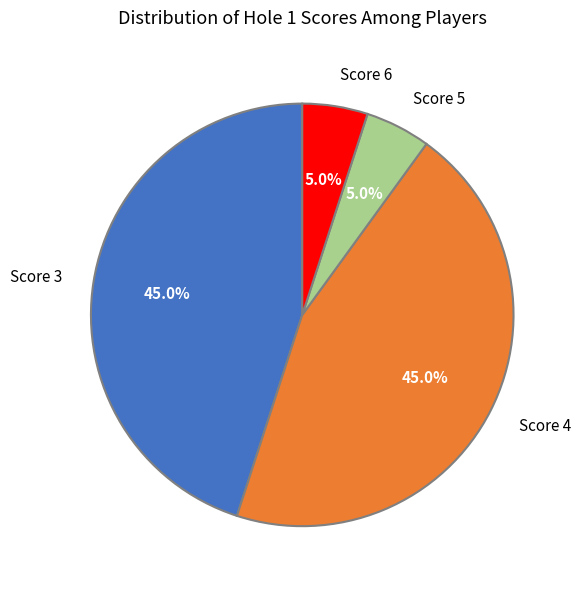

What portion of the pie excludes Score 5?

95.0%